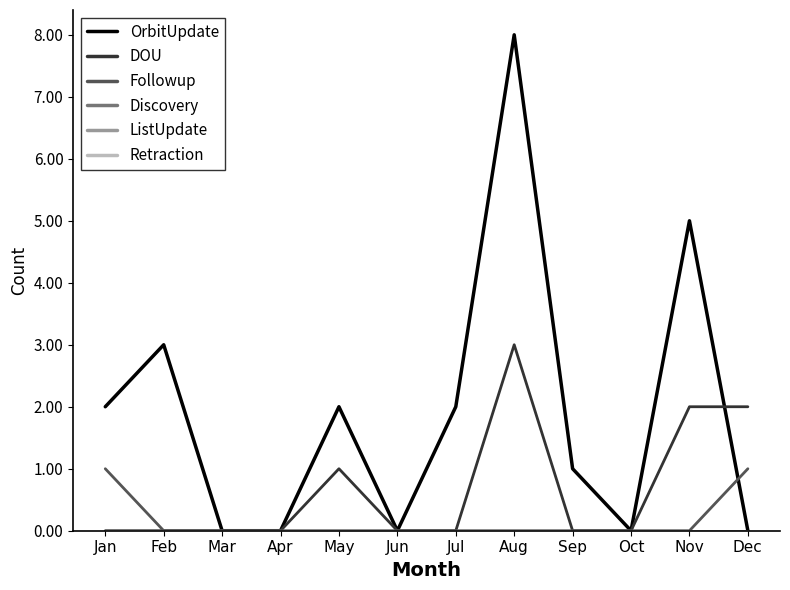

Which series has the widest spread of values?

OrbitUpdate